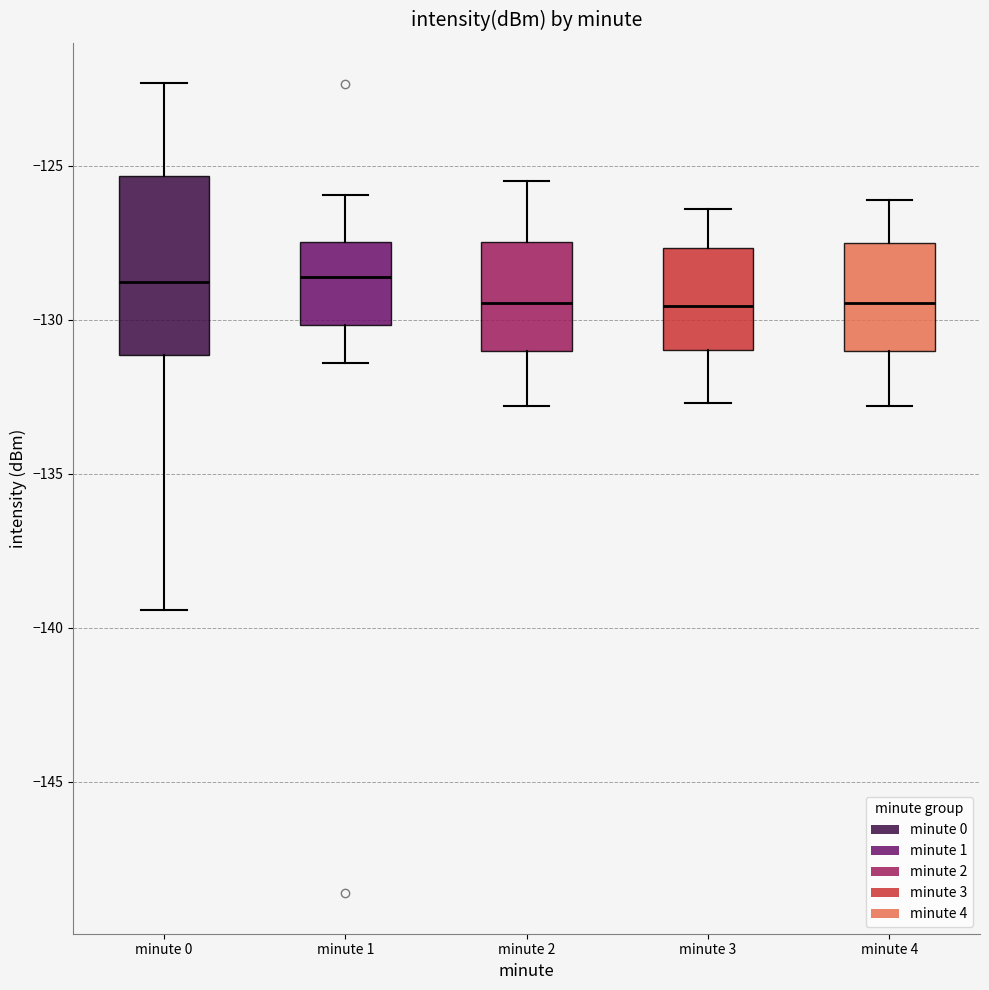

Reading left to right, read every box against the y-axis: the position of its median line, the range the box covers, and the ends of its whiskers. The values are not printed on the chart, so give them approximately, as read against the axis.

minute 0: median -129.0, box -131.0 to -125.5, whiskers -139.5 to -122.5
minute 1: median -128.5, box -130.0 to -127.5, whiskers -131.5 to -126.0
minute 2: median -129.5, box -131.0 to -127.5, whiskers -133.0 to -125.5
minute 3: median -129.5, box -131.0 to -127.5, whiskers -132.5 to -126.5
minute 4: median -129.5, box -131.0 to -127.5, whiskers -133.0 to -126.0